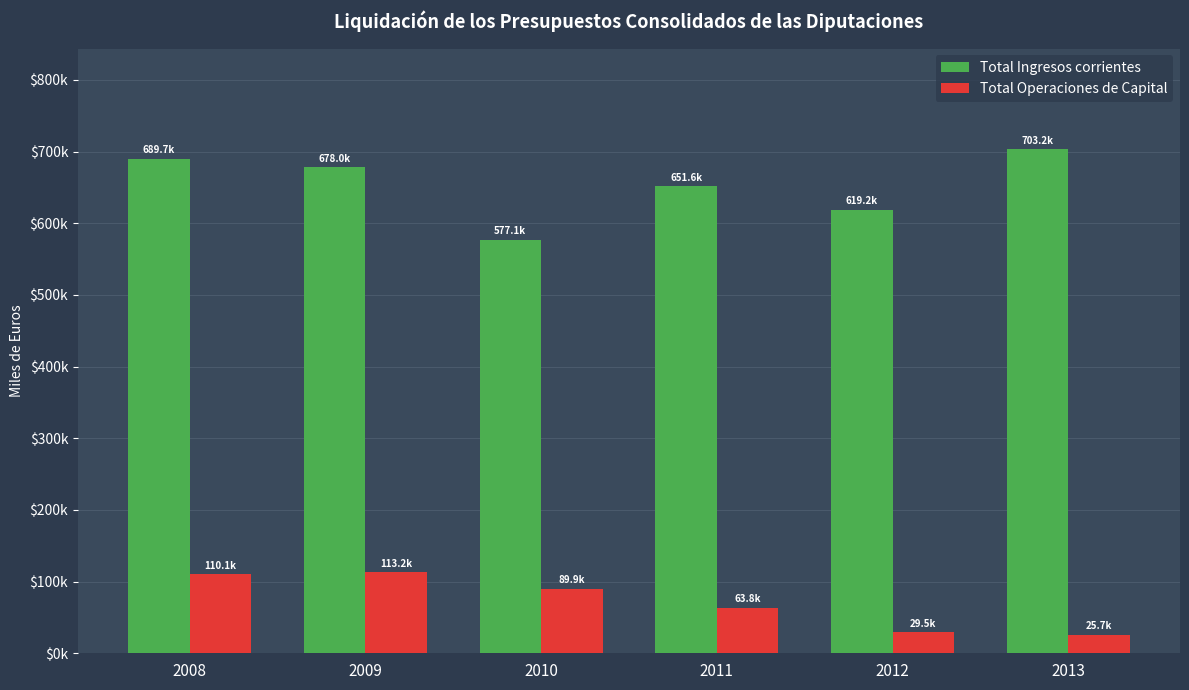

Reading right to left, what are all the values shown in this chart?

Total Ingresos corrientes: 2013=703219.6	2012=619209.7	2011=651607.3	2010=577134.1	2009=678026.9	2008=689723.6
Total Operaciones de Capital: 2013=25701.9	2012=29543.9	2011=63837.9	2010=89853.8	2009=113242.7	2008=110051.8